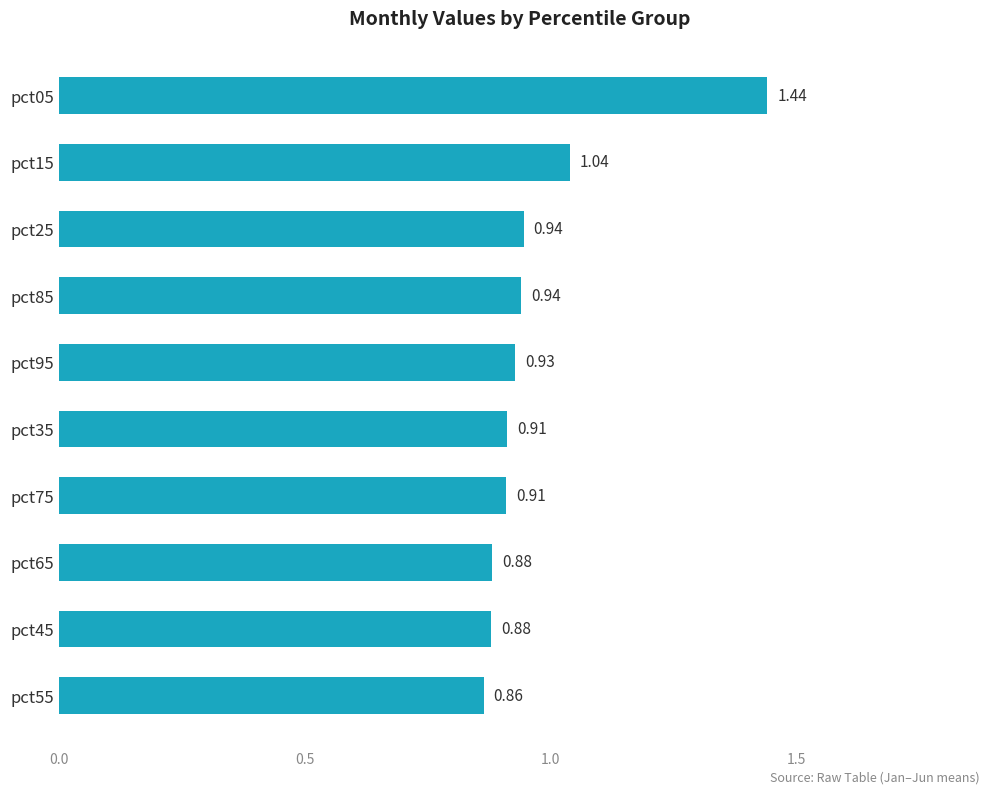

What is the difference between the values at pct05 and pct55?

0.6